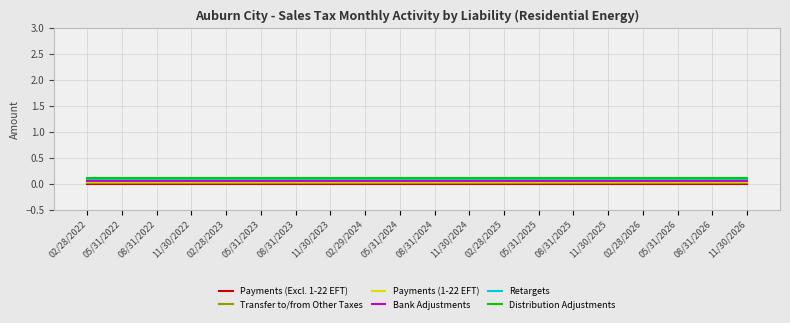

What are all the series names shown in the legend?

Payments (Excl. 1-22 EFT), Transfer to/from Other Taxes, Payments (1-22 EFT), Bank Adjustments, Retargets, Distribution Adjustments